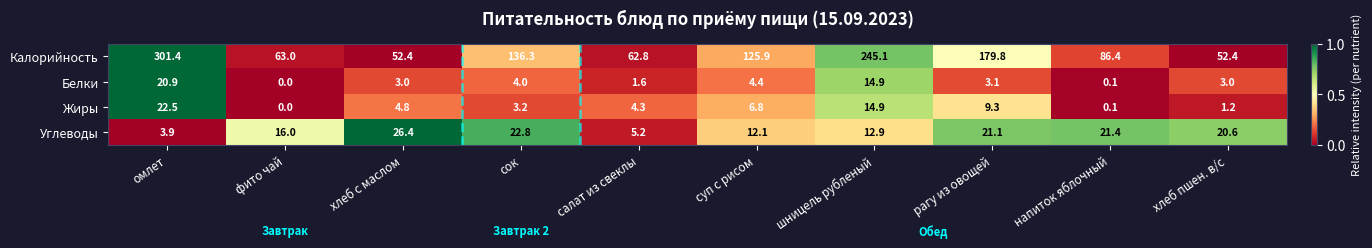

The value of Жиры at шницель рубленый is 14.9. True or false?

True